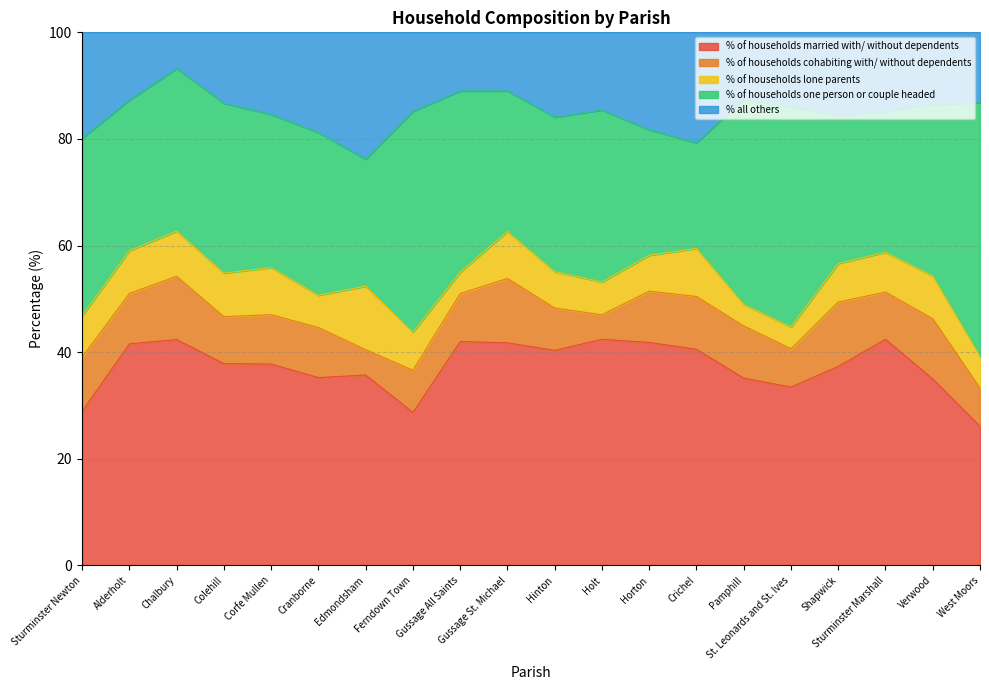

At which category does % of households lone parents reach its first local valley?

Colehill